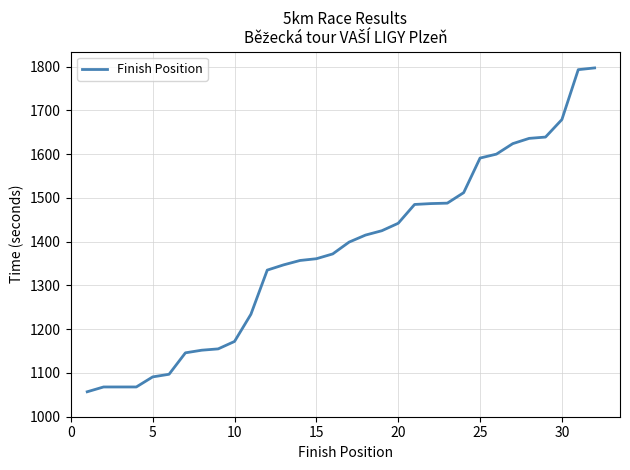

How many series are shown in this chart?

1